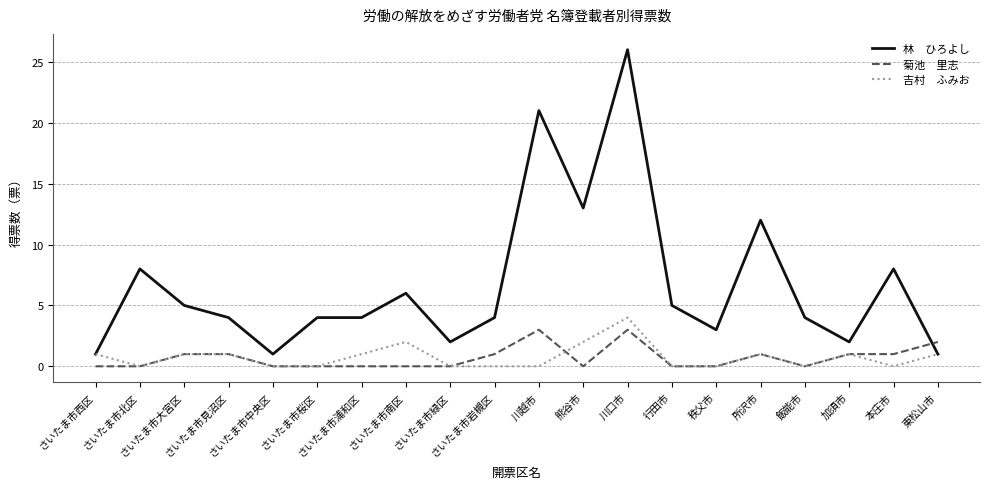

What is the greatest value displayed?

26